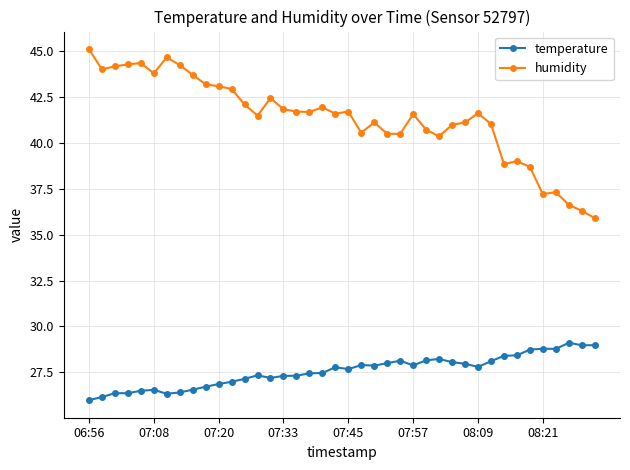

How many lines are shown in the chart?

2